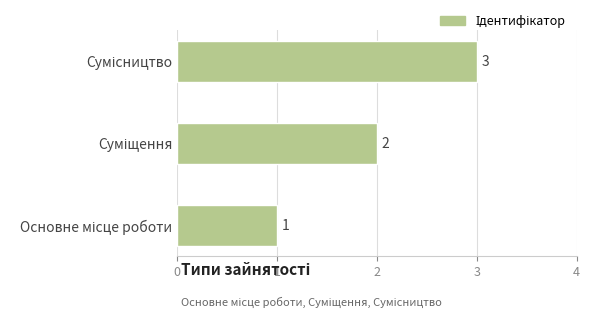

What is the difference between the maximum and minimum values?

2